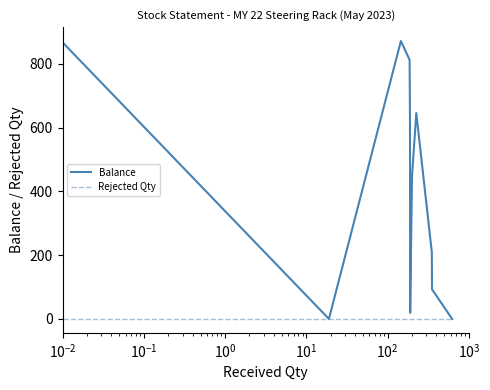

How many distinct data groups are displayed?

2